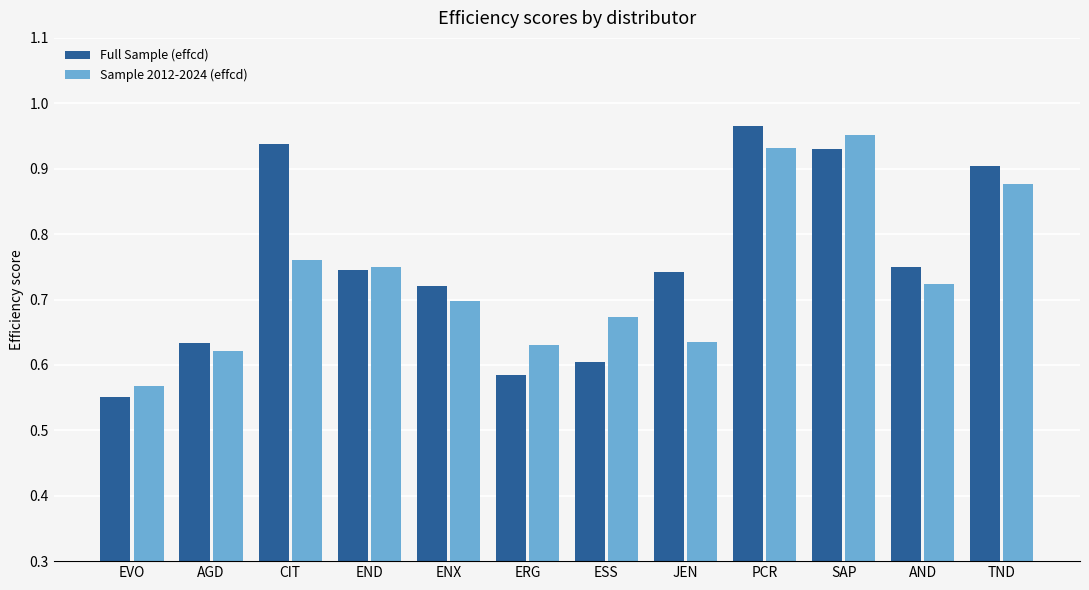

List the series in order of their peak value, highest first.

Full Sample (effcd), Sample 2012-2024 (effcd)